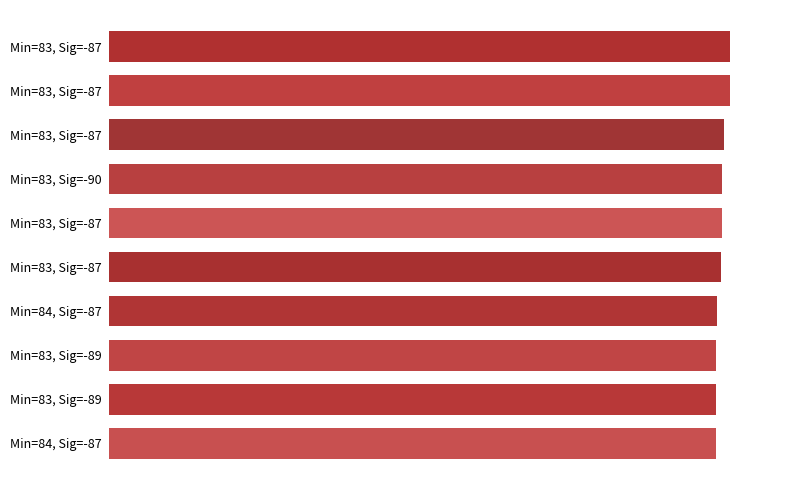

What is the minimum value shown in the chart?

1647972